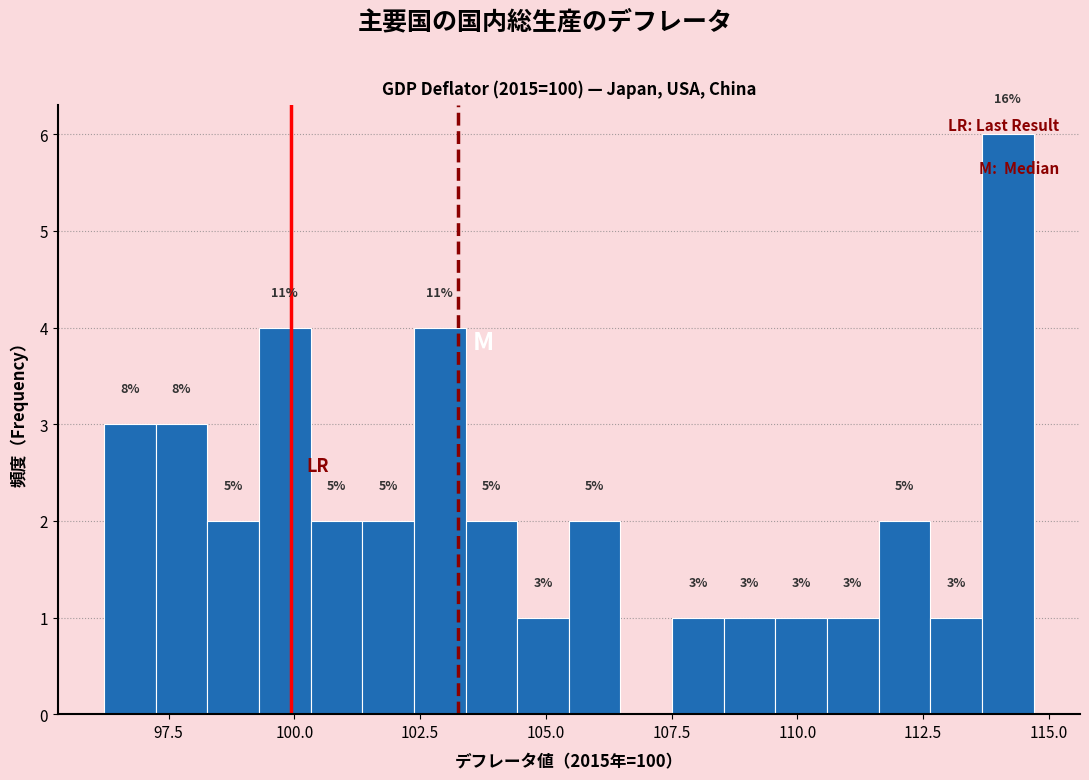

Around what value on the x-axis is the tallest bar? Give the approximate position of its centre, as read against the axis.

114.0